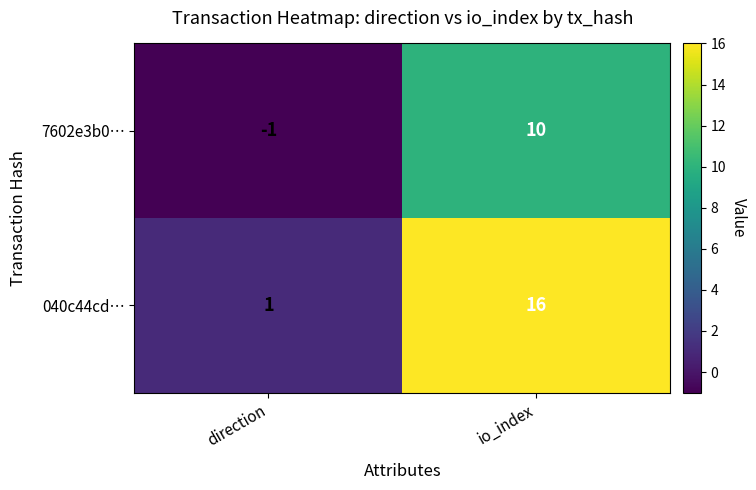

Rank the series by their maximum value, from highest to lowest.

040c44cd…, 7602e3b0…